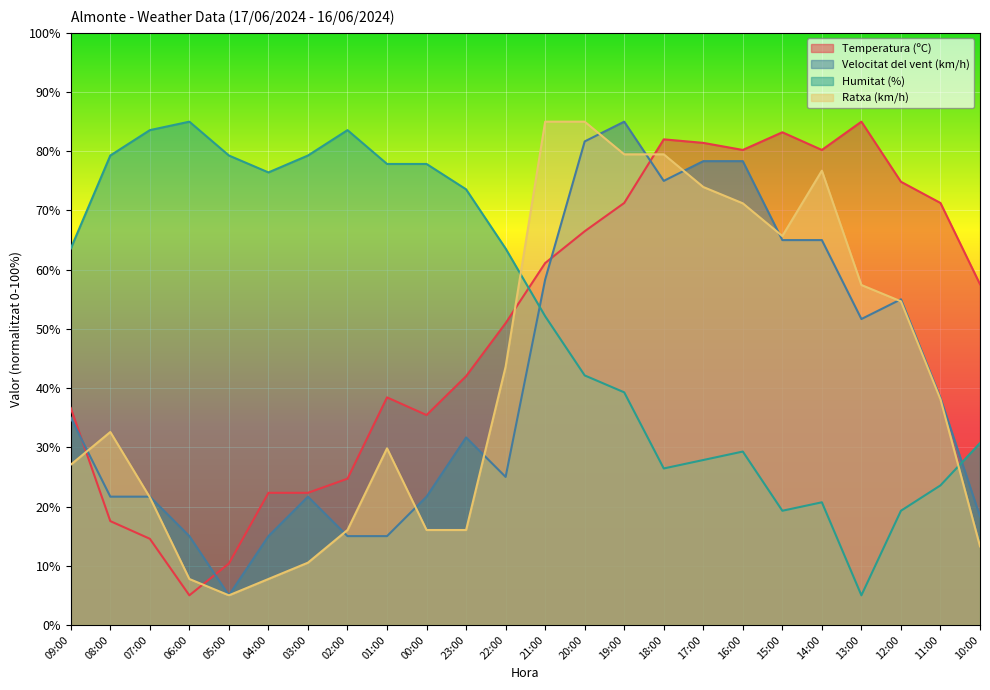

At which label is Velocitat del vent (km/h) closest to 45?

11:00